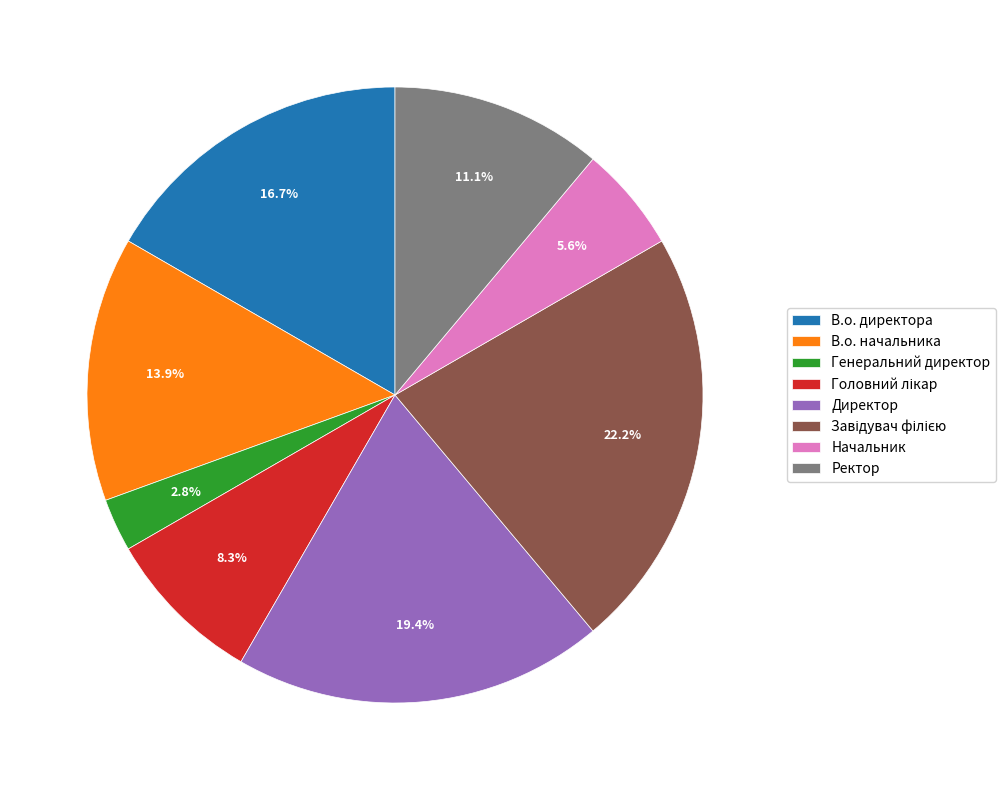

Which has a higher value, В.о. начальника or Ректор?

В.о. начальника